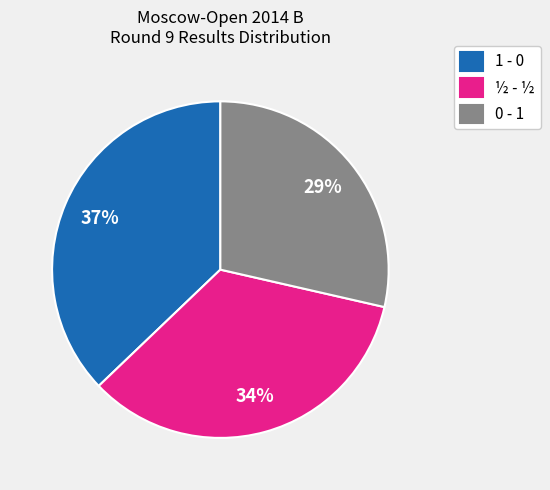

Rank the categories by value from lowest to highest.

0 - 1, ½ - ½, 1 - 0